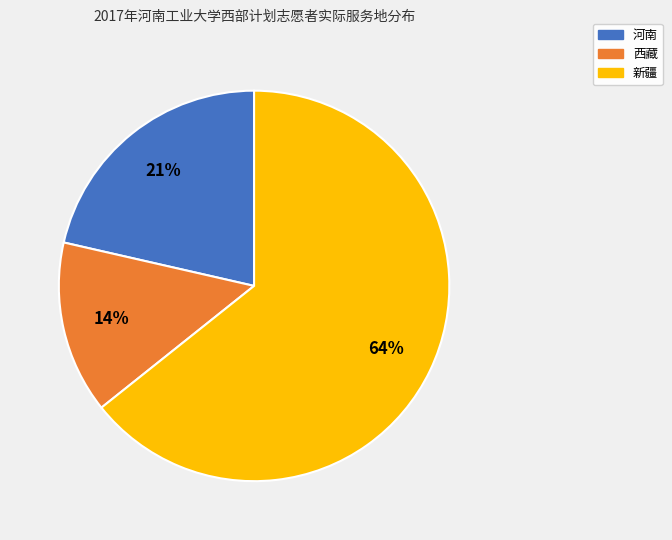

Combined, do 西藏 and 新疆 account for over 50%?

Yes